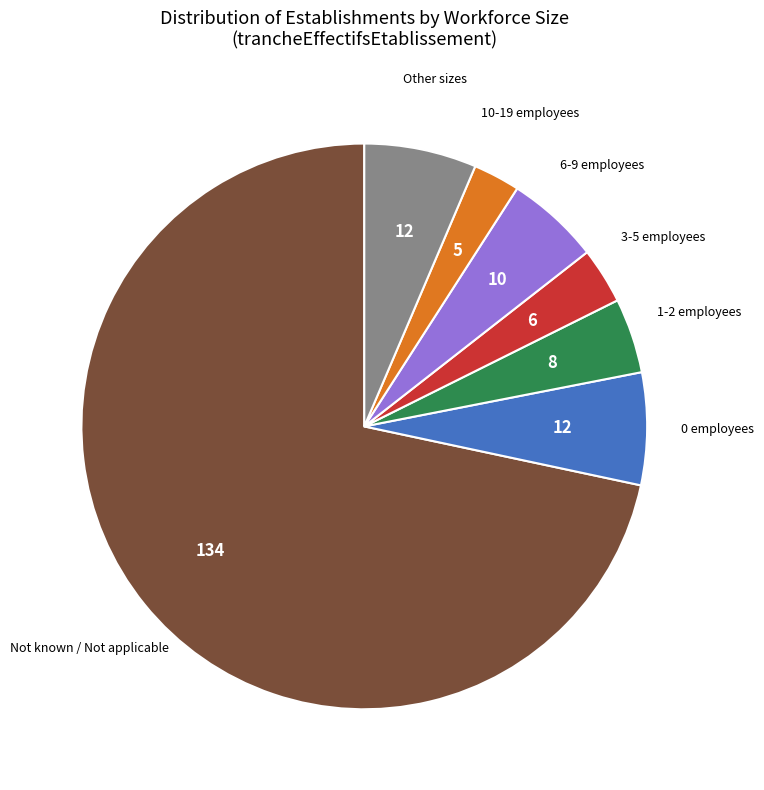

Is there any slice that represents more than half of the pie?

Yes